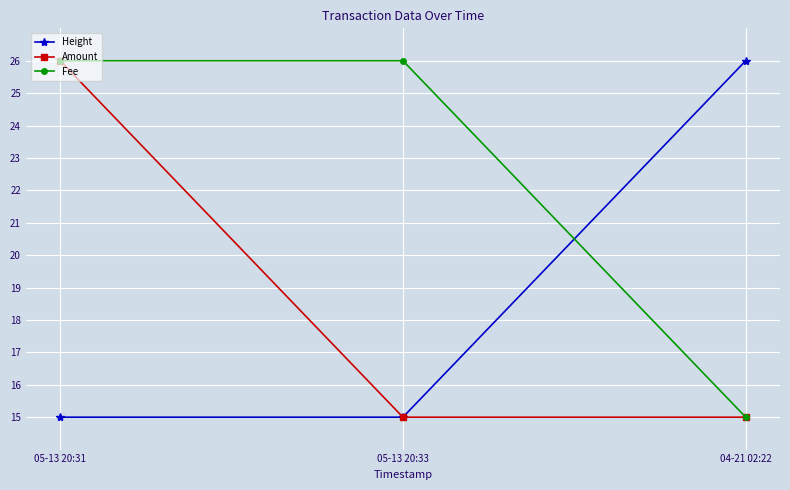

What is the difference between the highest and lowest values at 04-21 02:22?

11.0